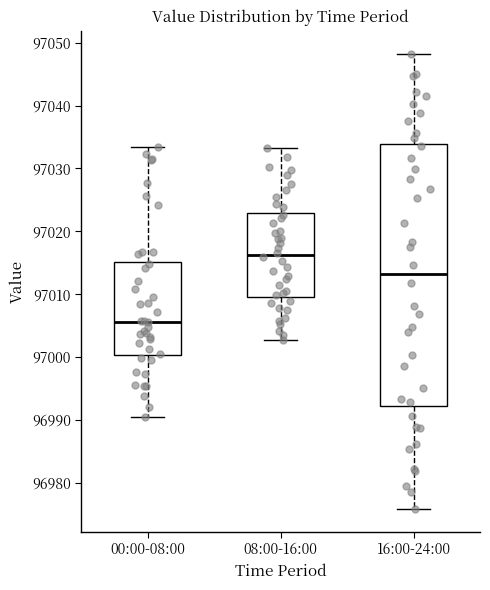

Which box's median line is the highest?

08:00-16:00